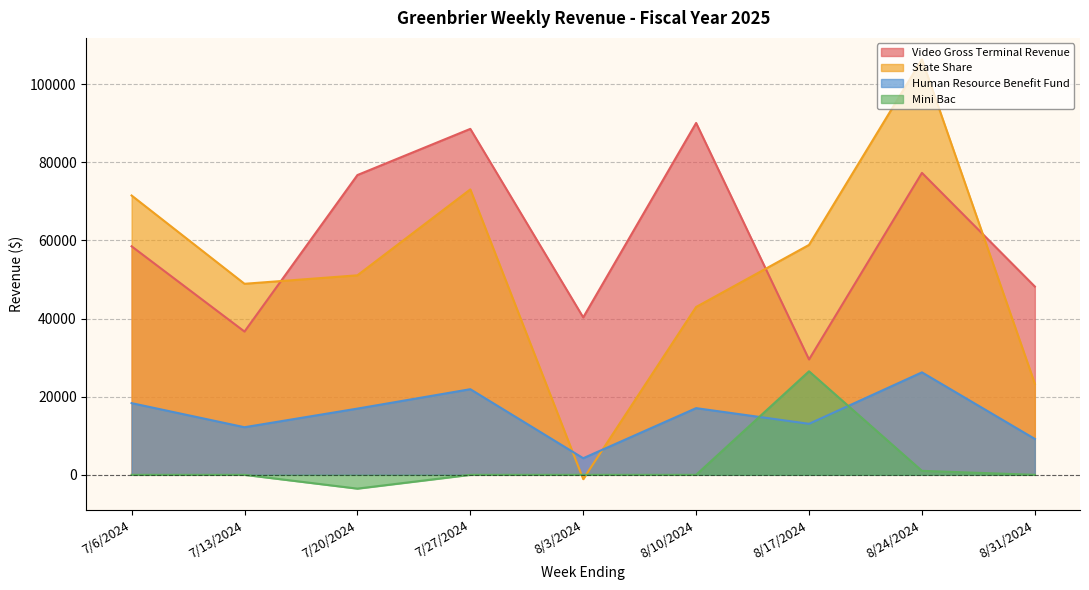

What is the approximate value of Video Gross Terminal Revenue at 7/6/2024?

58500.9